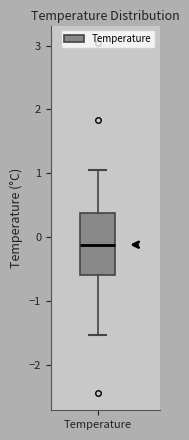

Where is the upper edge of the box for Temperature on the y-axis? The values are not printed on the chart, so give them approximately, as read against the axis.

0.4